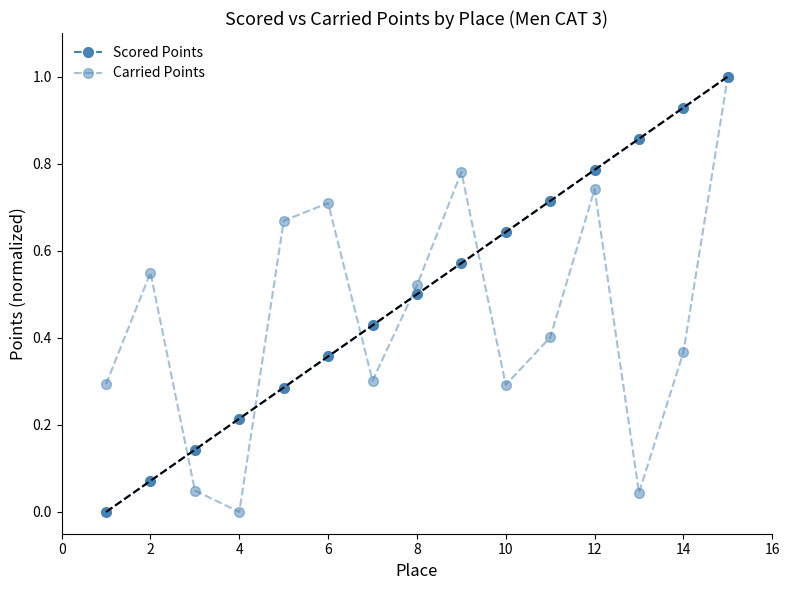

What is the average value of the Scored Points series?

0.5